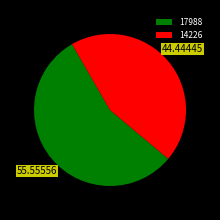

Is 17988 the majority of the pie?

Yes